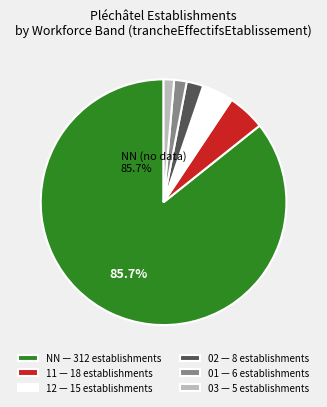

Is the sum of 02 — 8 establishments and 03 — 5 establishments greater than half?

No